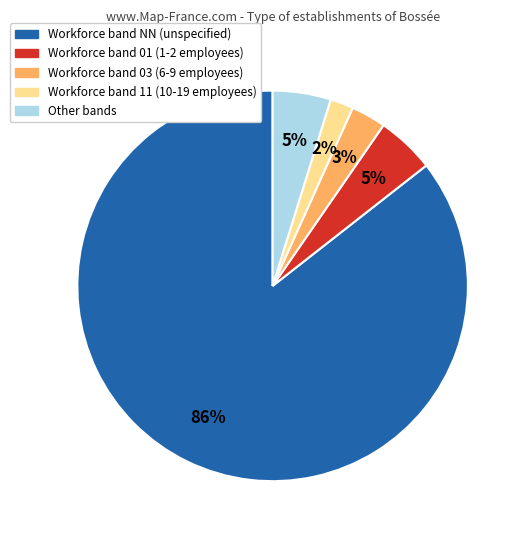

Does any single category account for the majority?

Yes